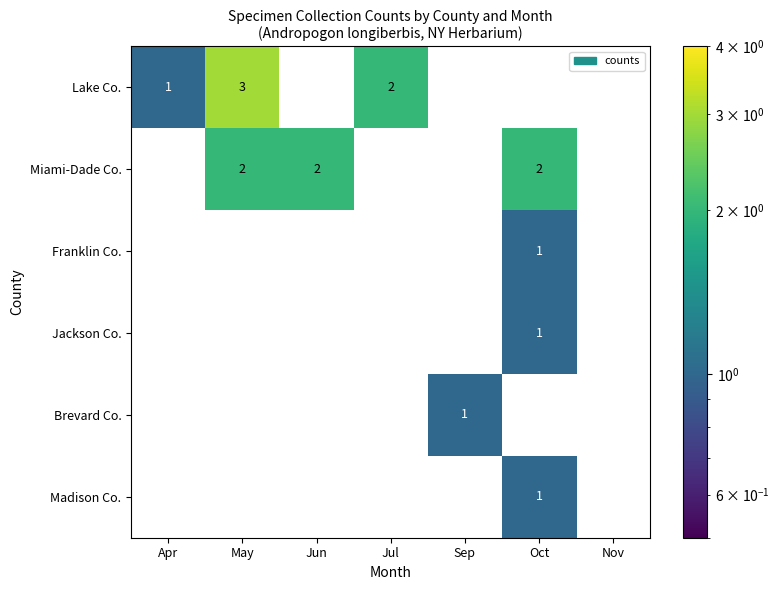

The Miami-Dade Co. series shows 2 at Oct. True or false?

True